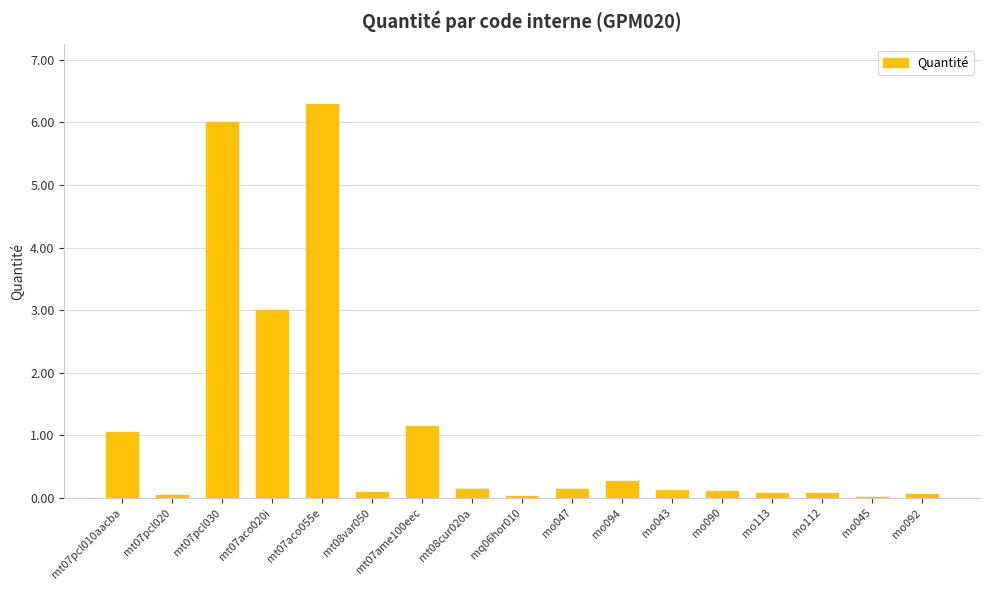

True or false: the data shows 0.1 at mo047.

True